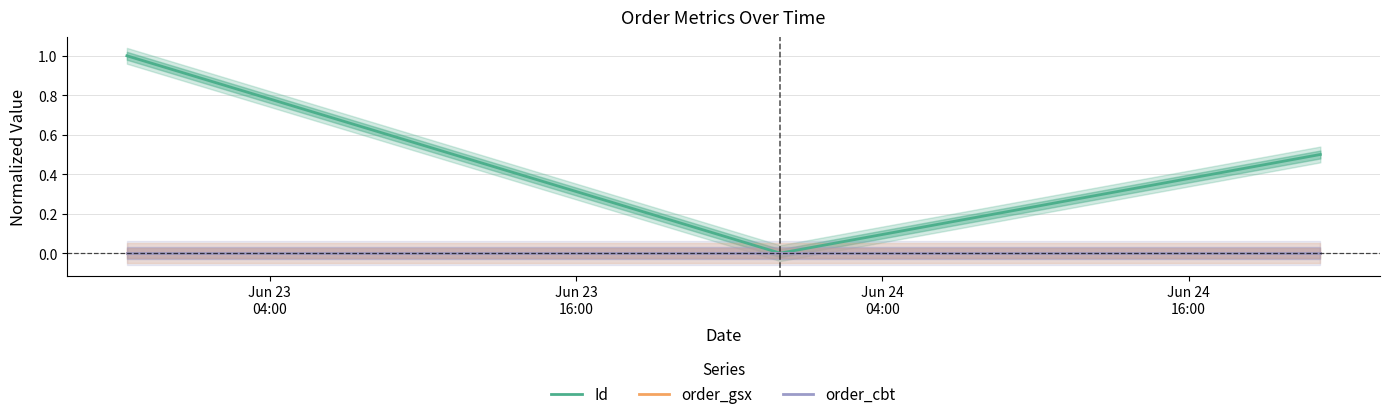

What is the highest value of the Id series?

1.0